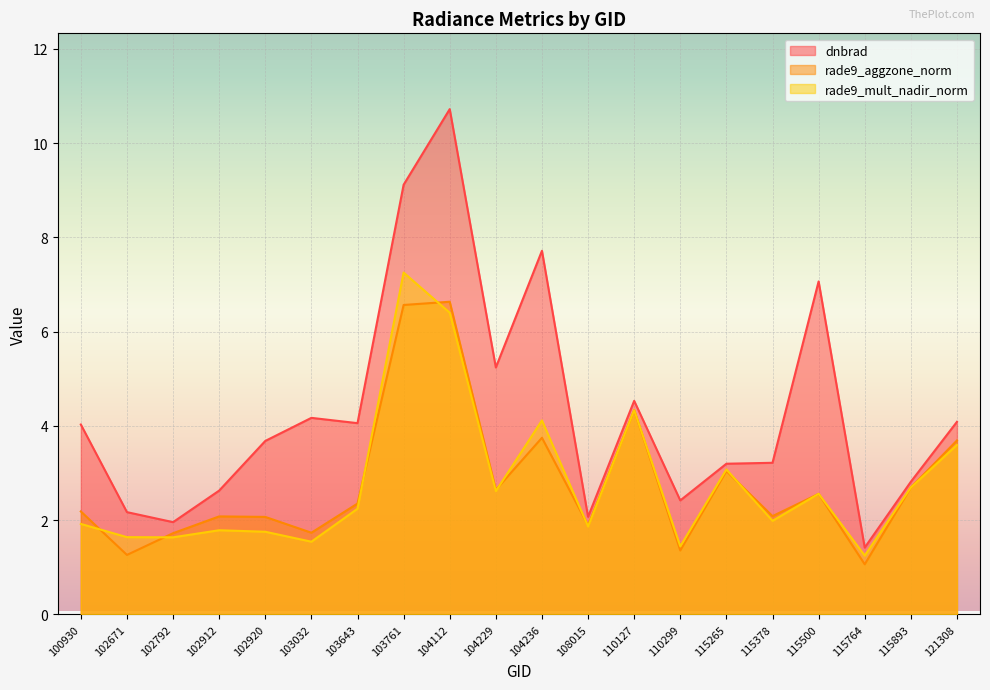

What is the total value across all series at 115378?

7.3